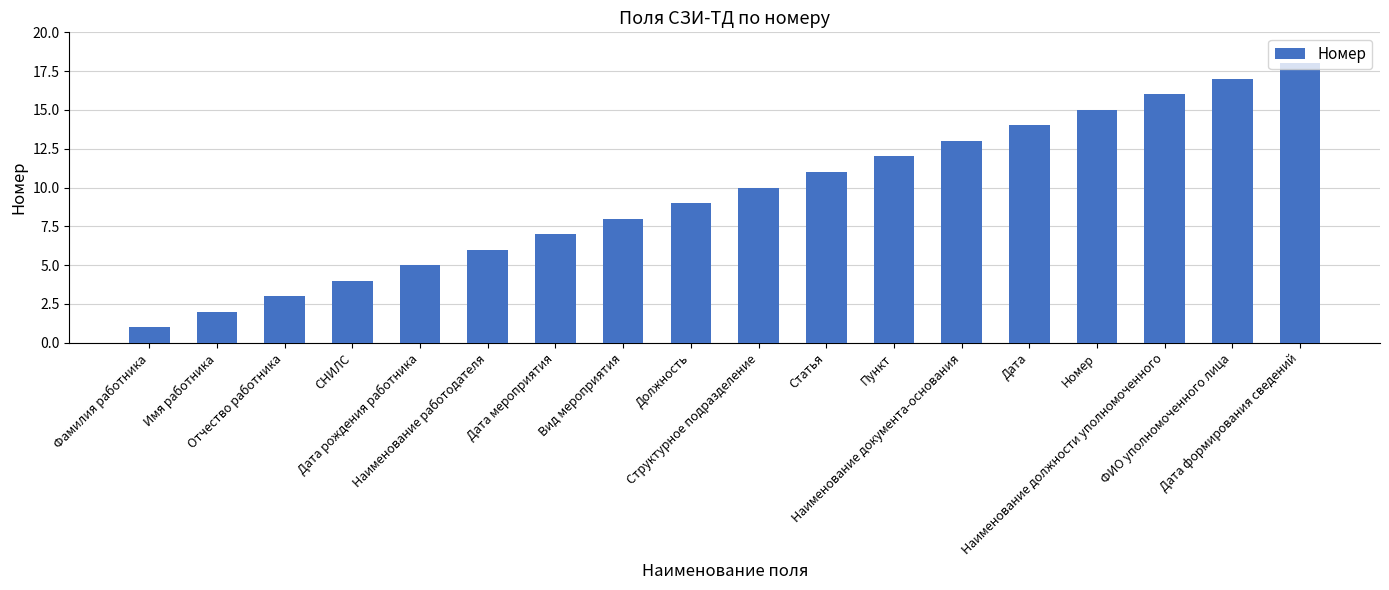

At which label is the value closest to 9?

Должность